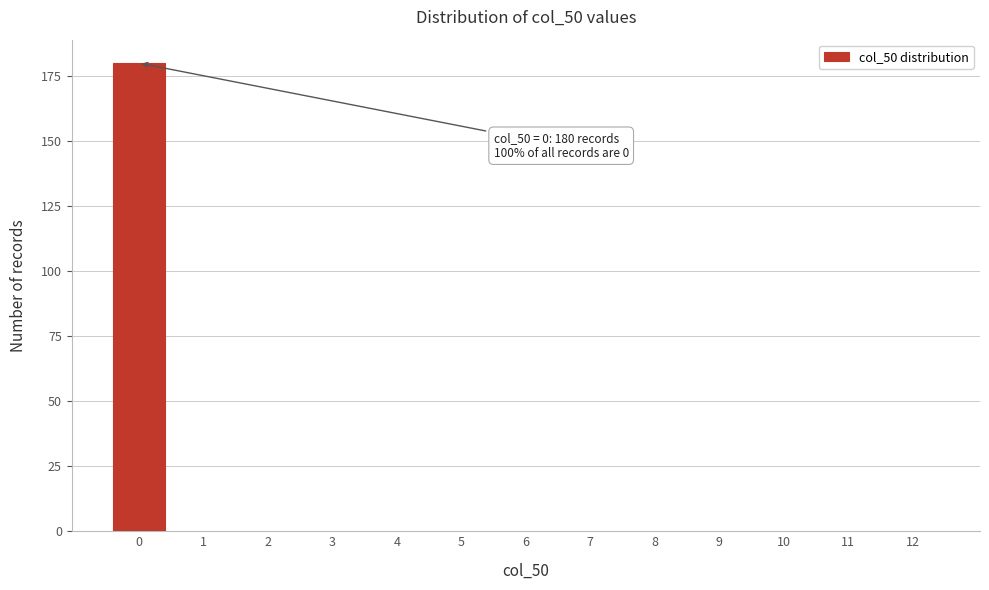

Reading right to left, extract all data points from this chart.

12=0	11=0	10=0	9=0	8=0	7=0	6=0	5=0	4=0	3=0	2=0	1=0	0=180